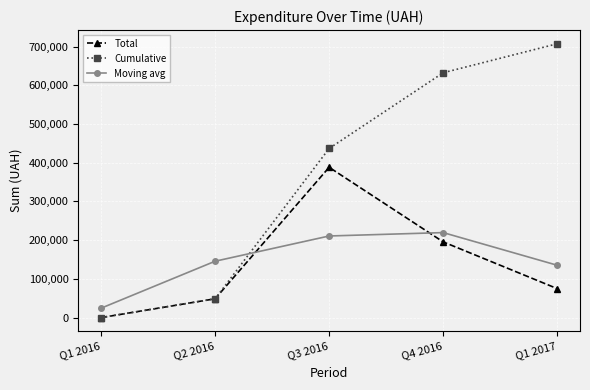

Which series has the largest total across all categories?

Cumulative